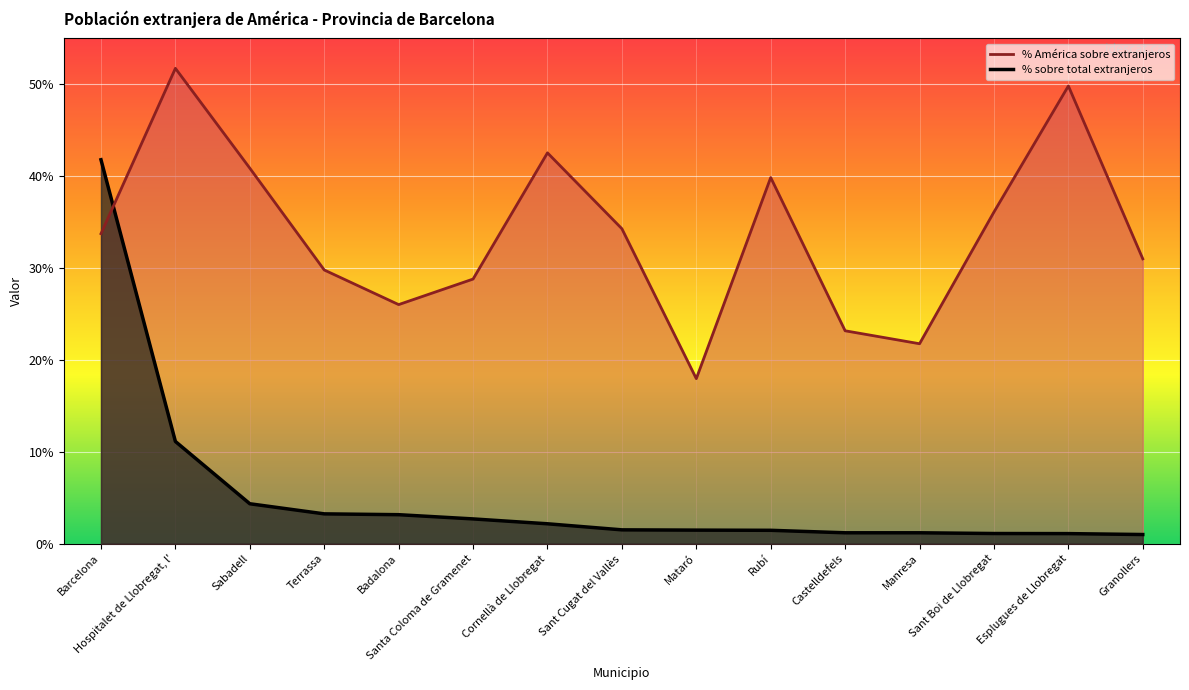

What is the sum of all % sobre total extranjeros values?

78.5